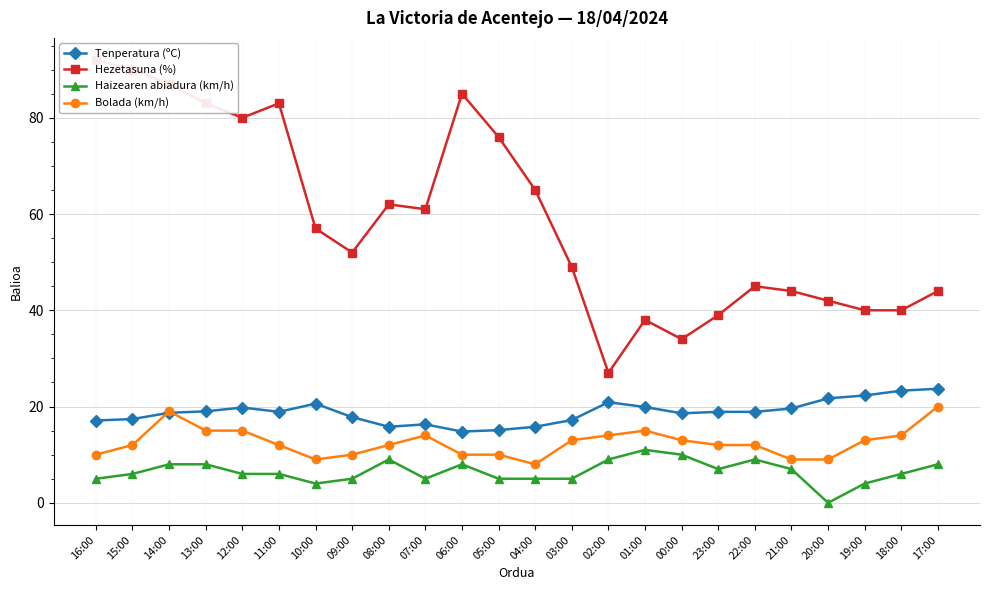

At which category is the sum across all series the highest?

14:00